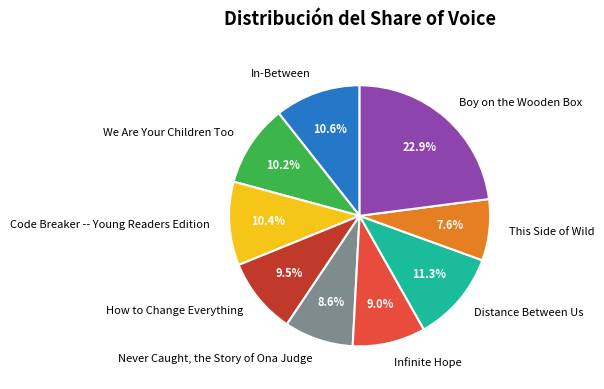

Between Infinite Hope and Boy on the Wooden Box, which is larger?

Boy on the Wooden Box